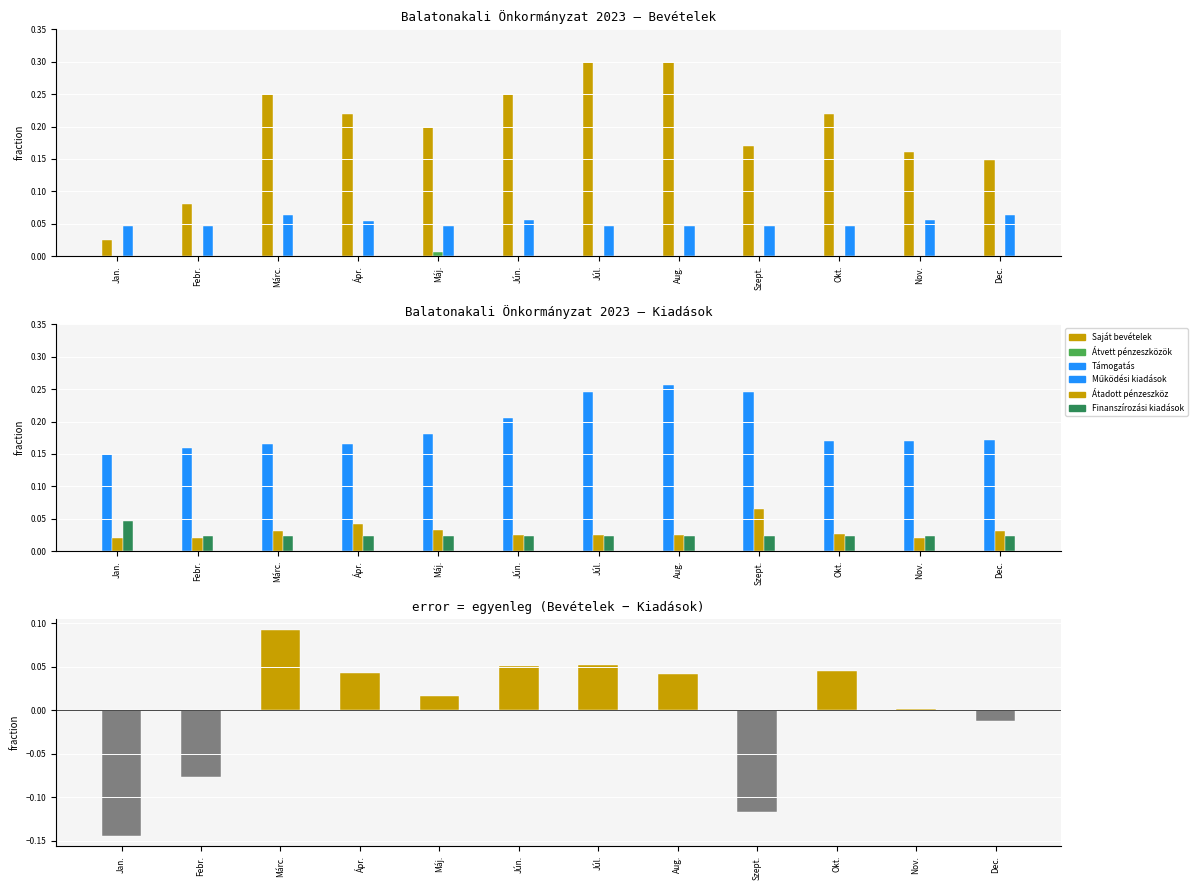

Which series has the widest spread of values?

Saját bevételek